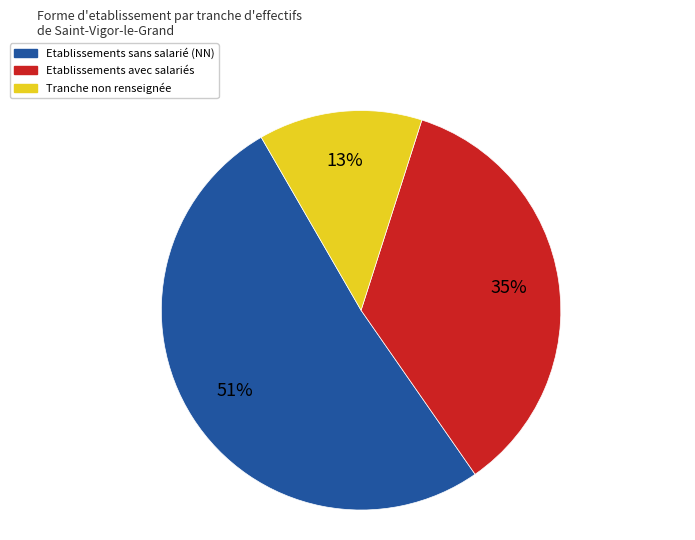

To the nearest percent, what is the average slice percentage?

33%